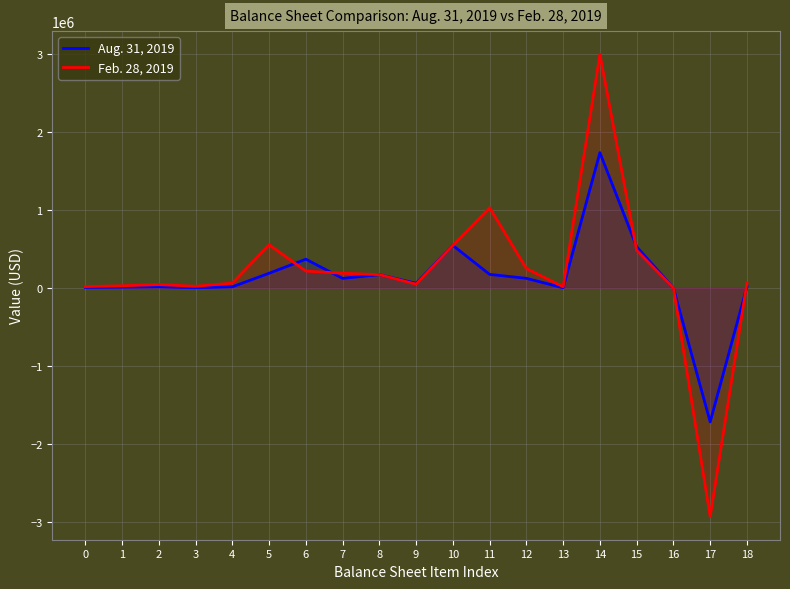

How many data points does each series have?

19